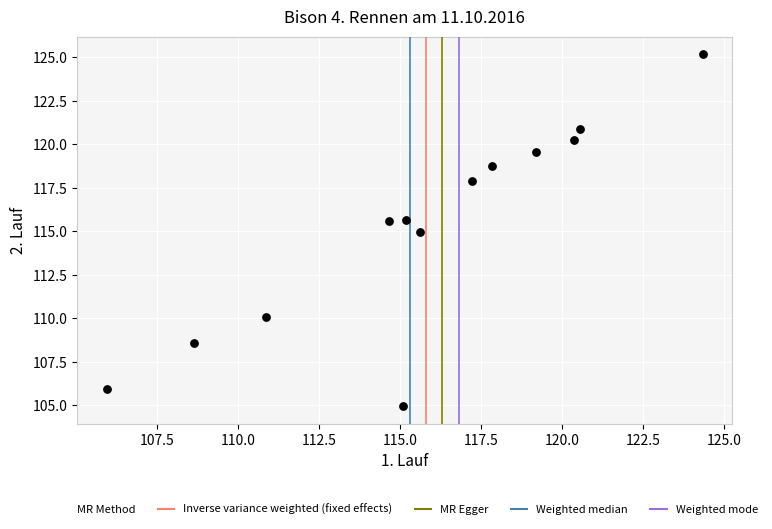

What is the range of Y values (max minus min)?

20.2